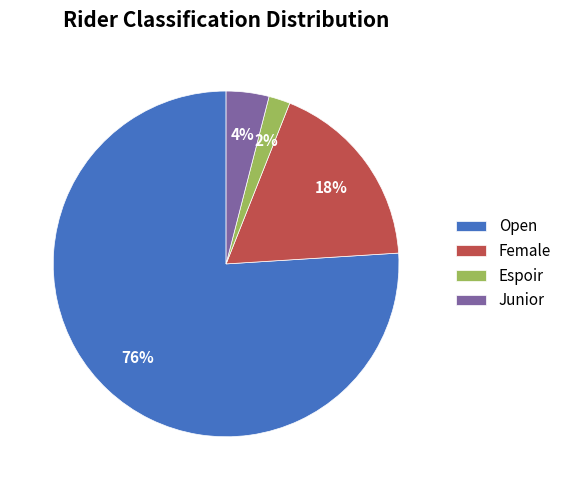

Does Open account for over 50% of the chart?

Yes